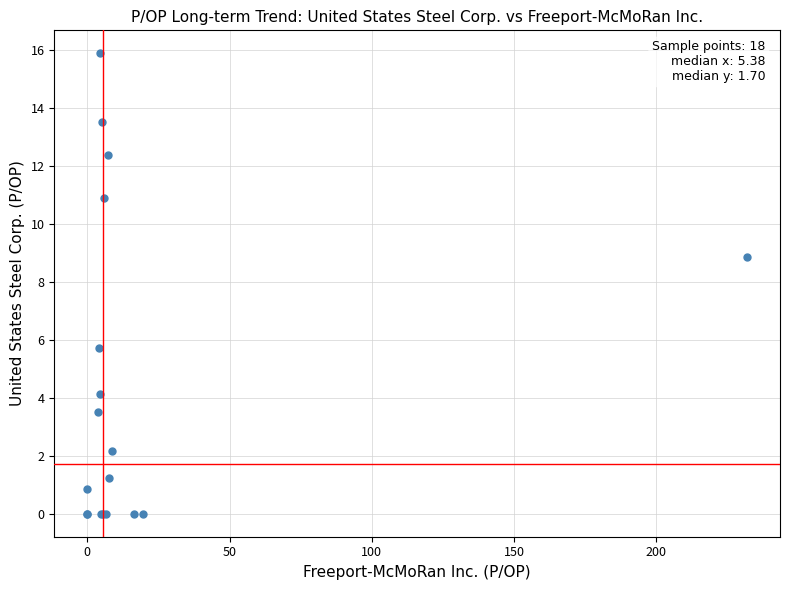

What Y value in the scatter plot is closest to 7?

5.7